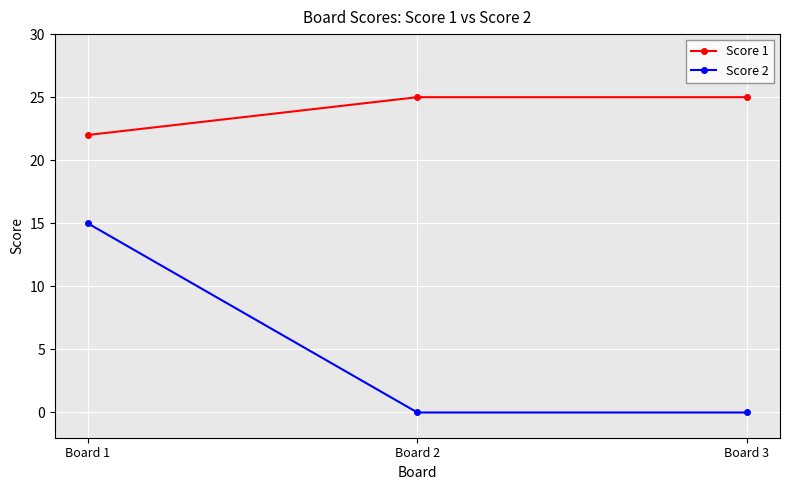

What is the difference between the maximum and second lowest values in the Score 2 series?

15